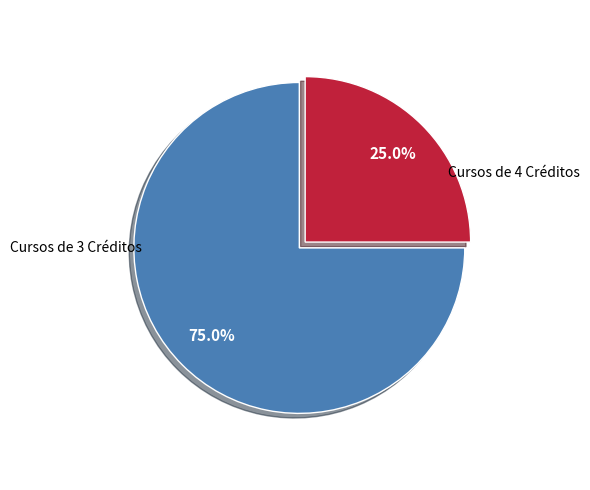

Is there a majority slice in this chart?

Yes